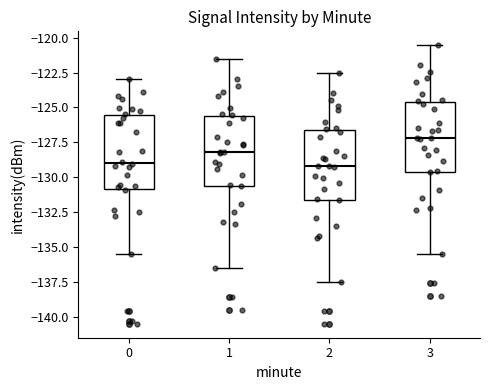

Reading left to right, read every box against the y-axis: the position of its median line, the range the box covers, and the ends of its whiskers. The values are not printed on the chart, so give them approximately, as read against the axis.

0: median -129.0, box -131.0 to -125.5, whiskers -135.5 to -123.0
1: median -128.0, box -130.5 to -125.5, whiskers -136.5 to -121.5
2: median -129.0, box -131.5 to -126.5, whiskers -137.5 to -122.5
3: median -127.0, box -129.5 to -124.5, whiskers -135.5 to -120.5